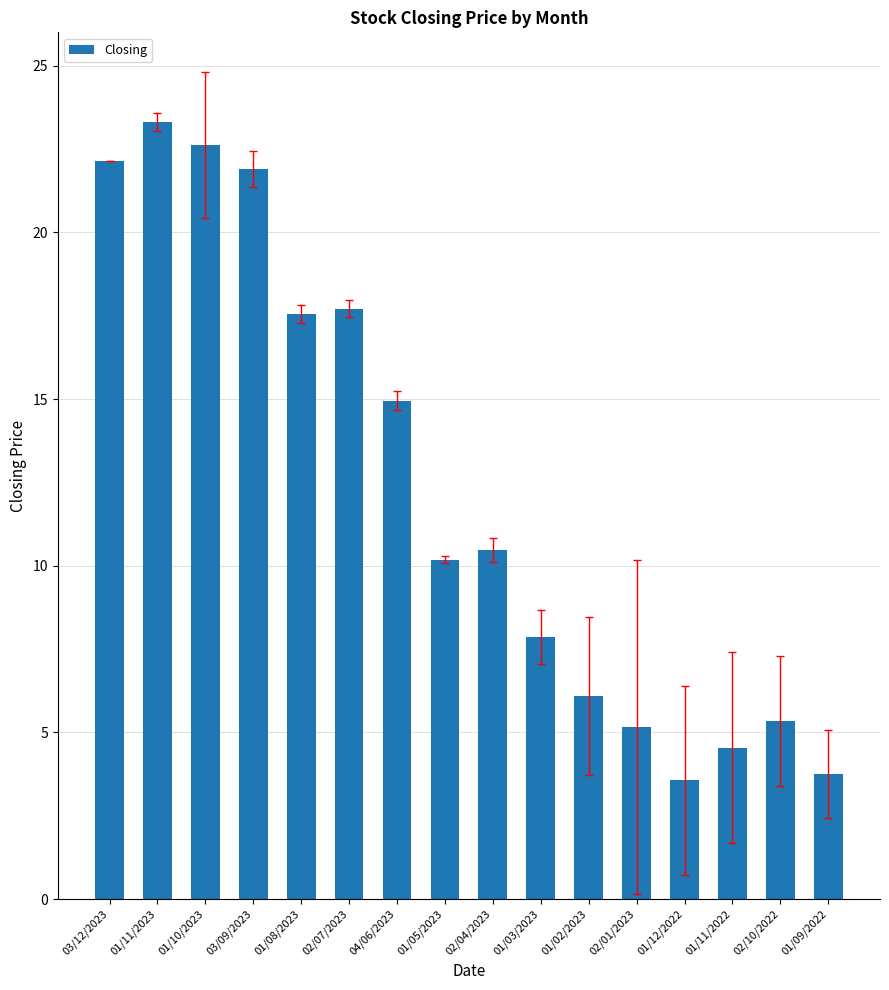

Which label corresponds to the largest value in the chart?

01/11/2023